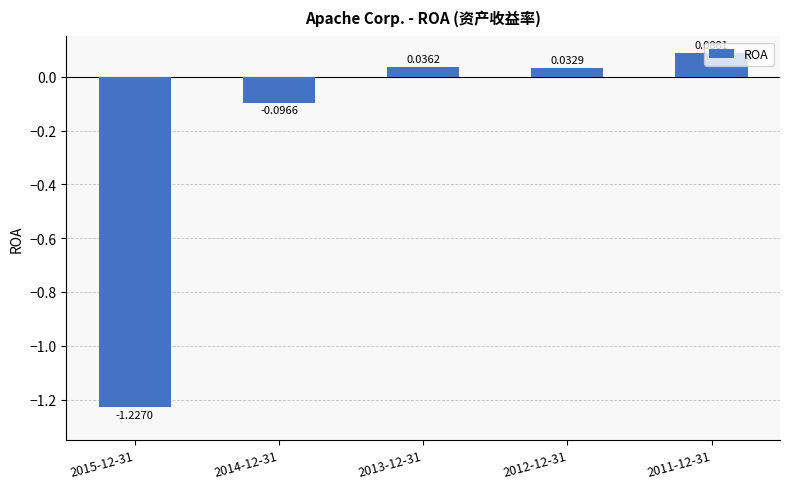

What is the average value?

-0.2